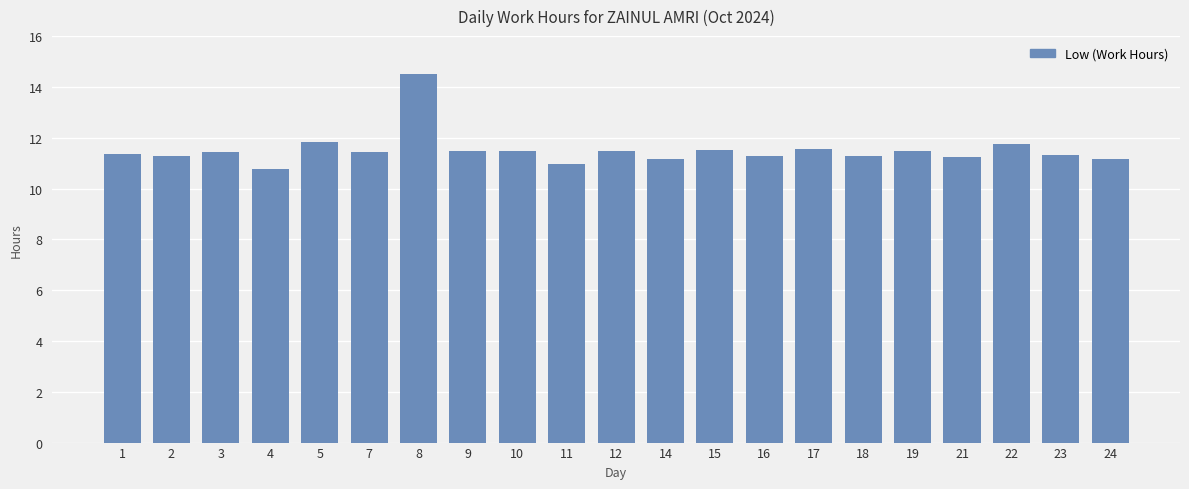

What is the difference between the maximum and second lowest values?

3.5